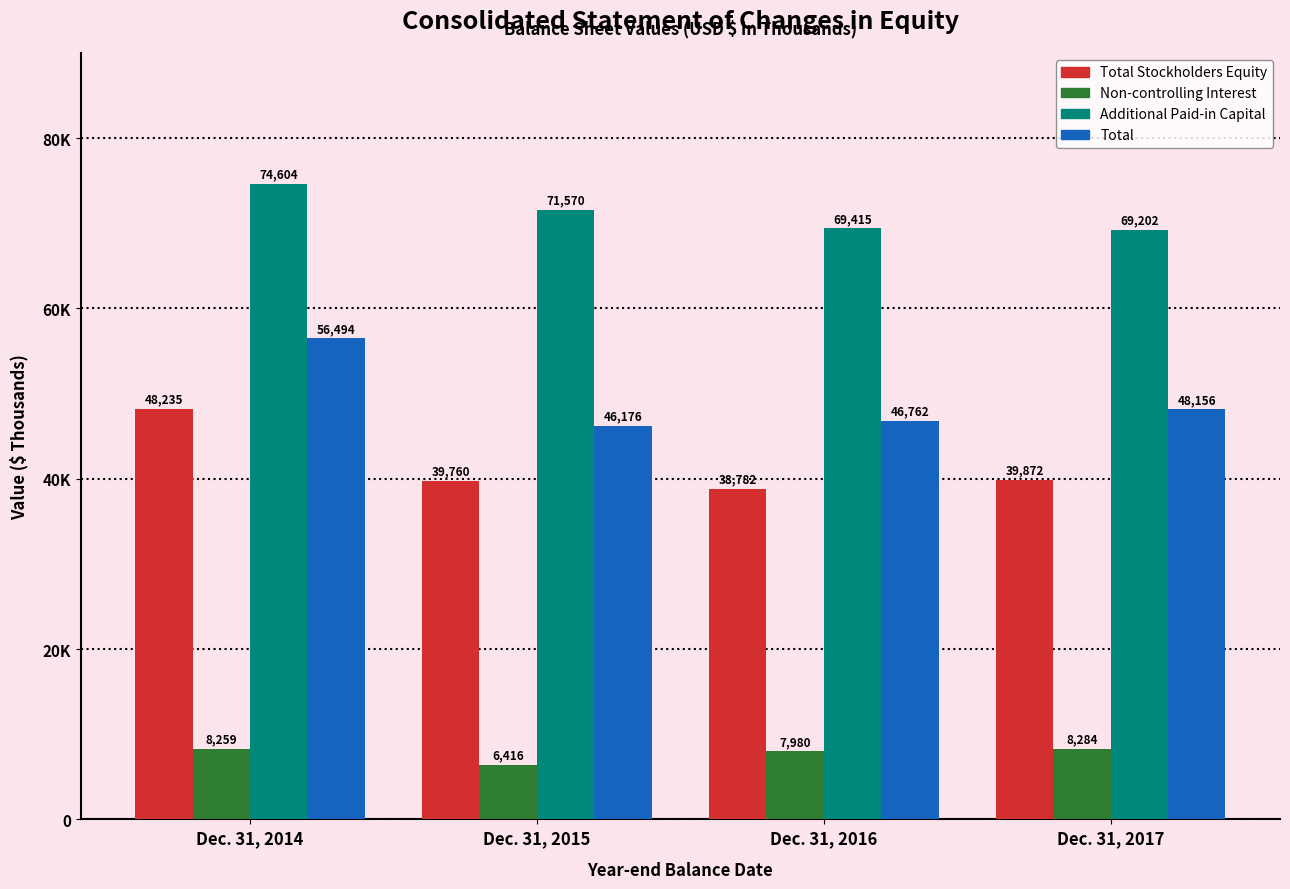

Between Dec. 31, 2014 and Dec. 31, 2016, which is larger?

Dec. 31, 2014